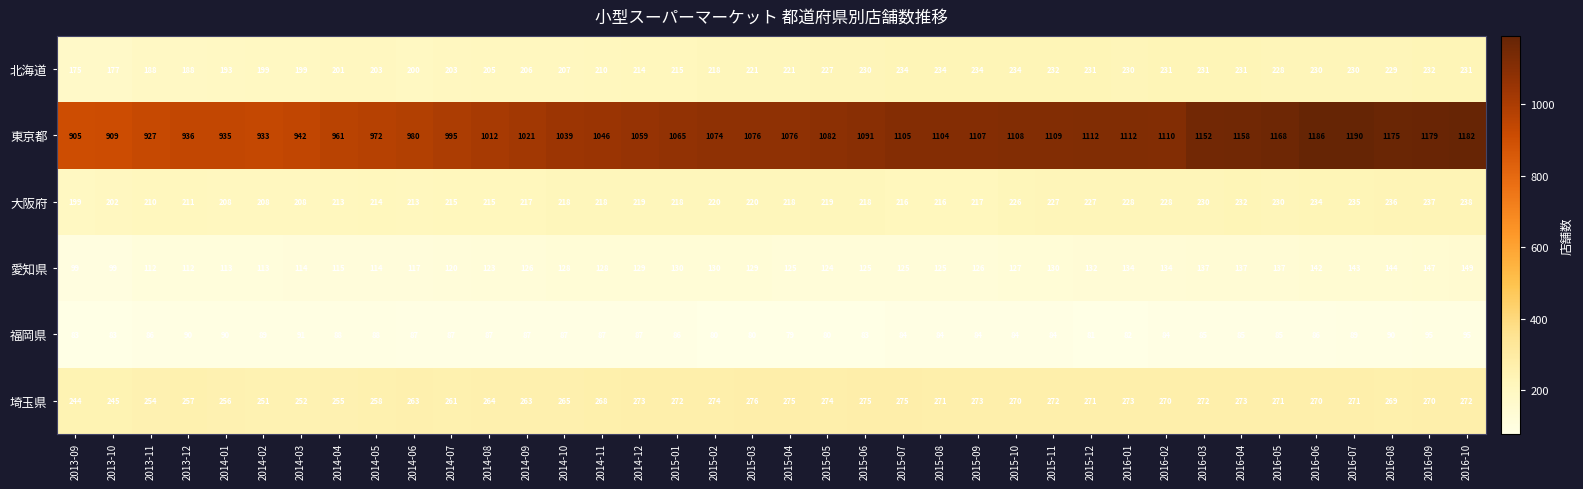

True or false: 北海道 has a value of 234 at 2015-08.

True